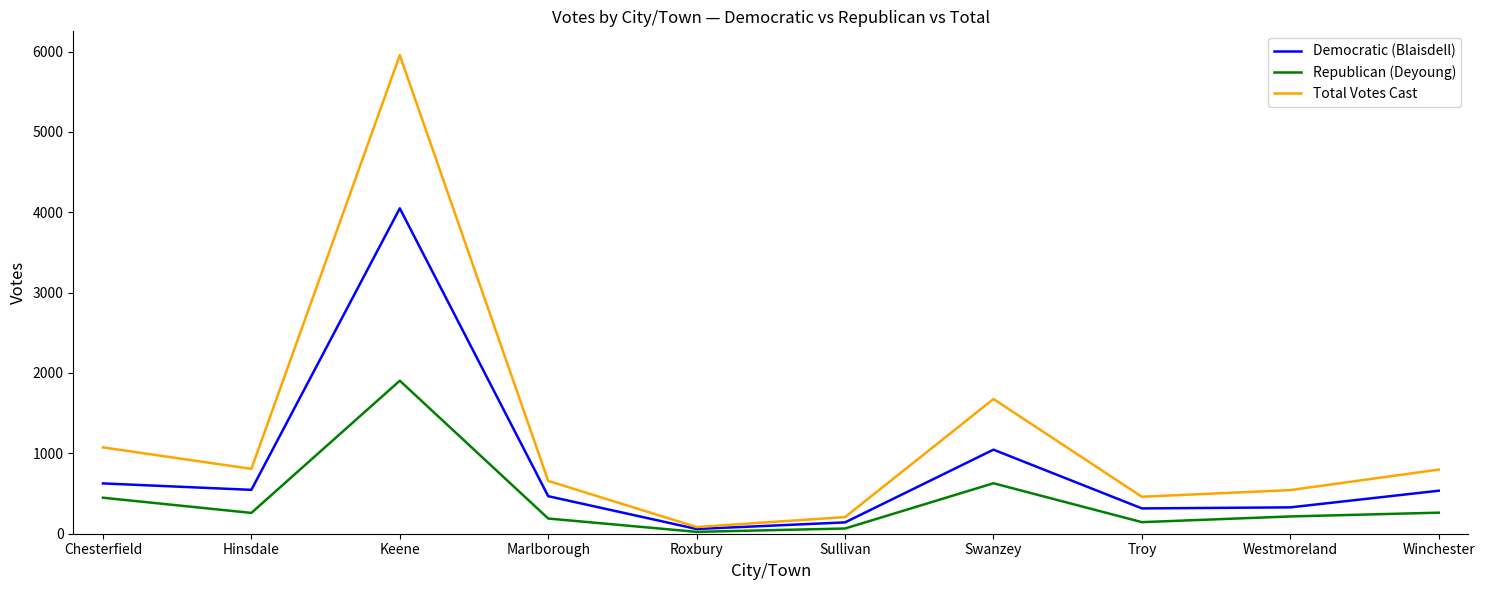

Rank the series by their maximum value, from highest to lowest.

Total Votes Cast, Democratic (Blaisdell), Republican (Deyoung)